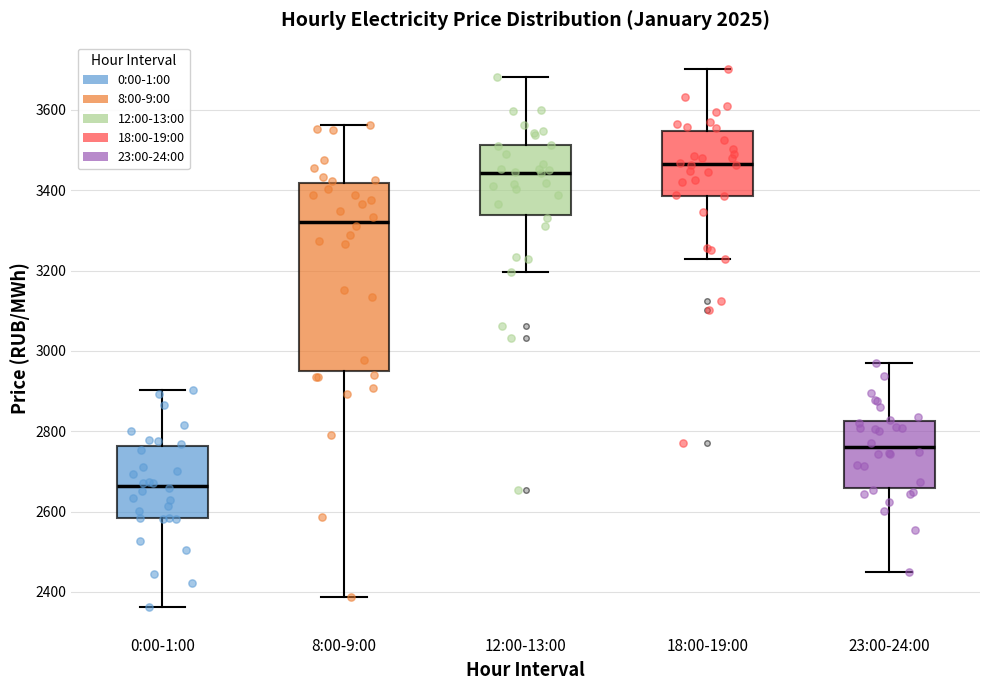

Reading left to right, transcribe this box plot: for each box, give where its median line is, the range the box spans, and where its two whiskers end, as read against the y-axis. The values are not printed on the chart, so give them approximately, as read against the axis.

0:00-1:00: median 2660, box 2580 to 2760, whiskers 2360 to 2900
8:00-9:00: median 3320, box 2940 to 3420, whiskers 2380 to 3560
12:00-13:00: median 3440, box 3340 to 3520, whiskers 3200 to 3680
18:00-19:00: median 3460, box 3380 to 3540, whiskers 3220 to 3700
23:00-24:00: median 2760, box 2660 to 2820, whiskers 2460 to 2960